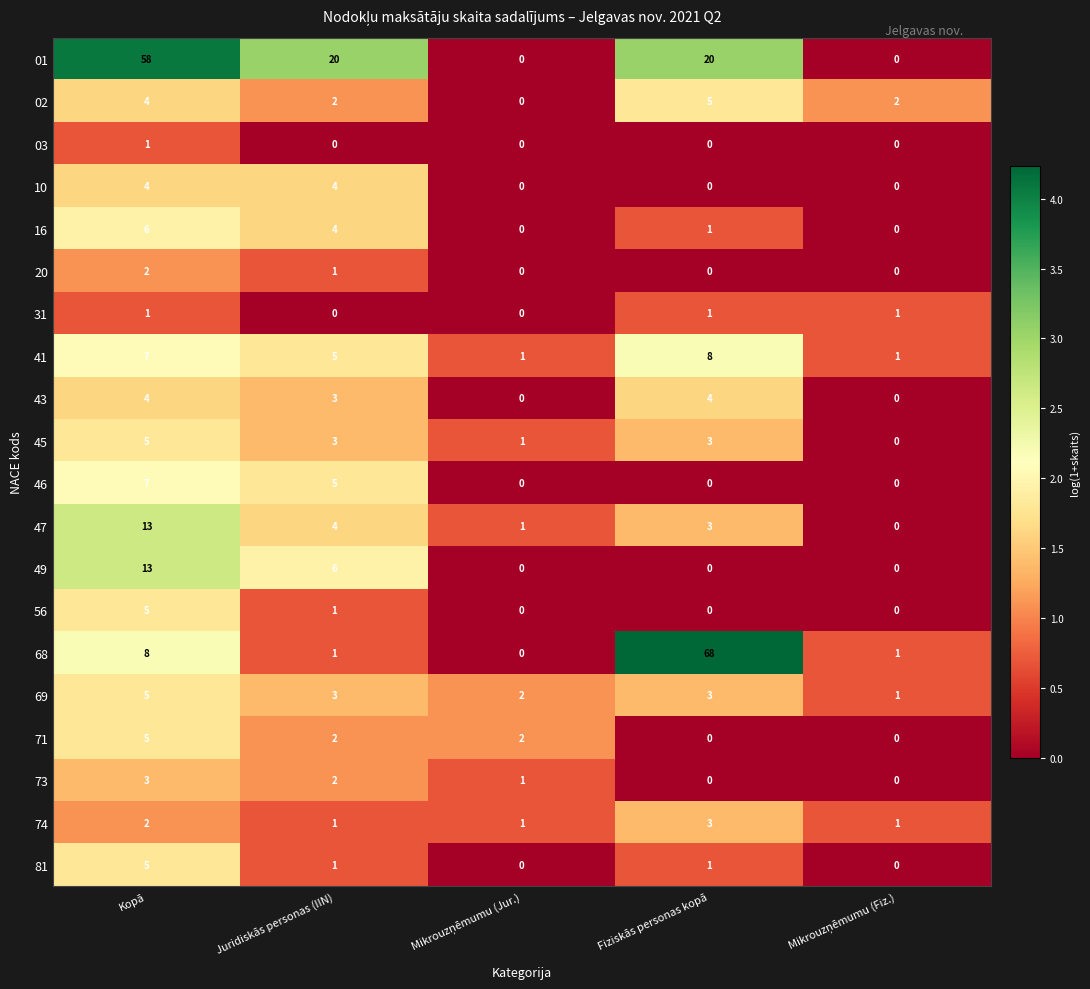

True or false: 03 has a value of 0 at Juridiskās personas (IIN).

True